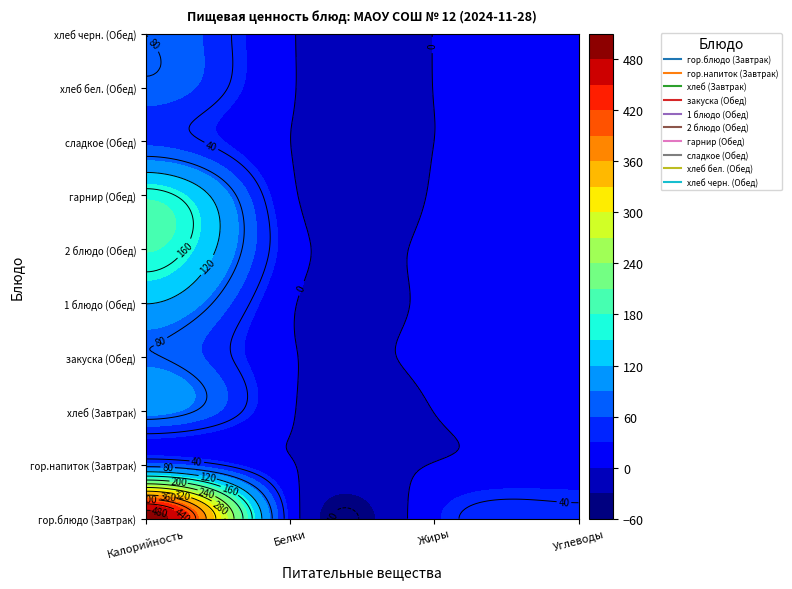

Which series has the largest total across all categories?

Завтрак